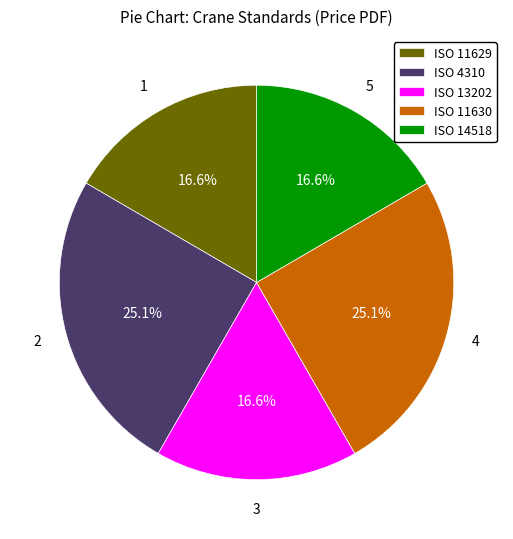

Does ISO 11629 represent more than half of the total?

No